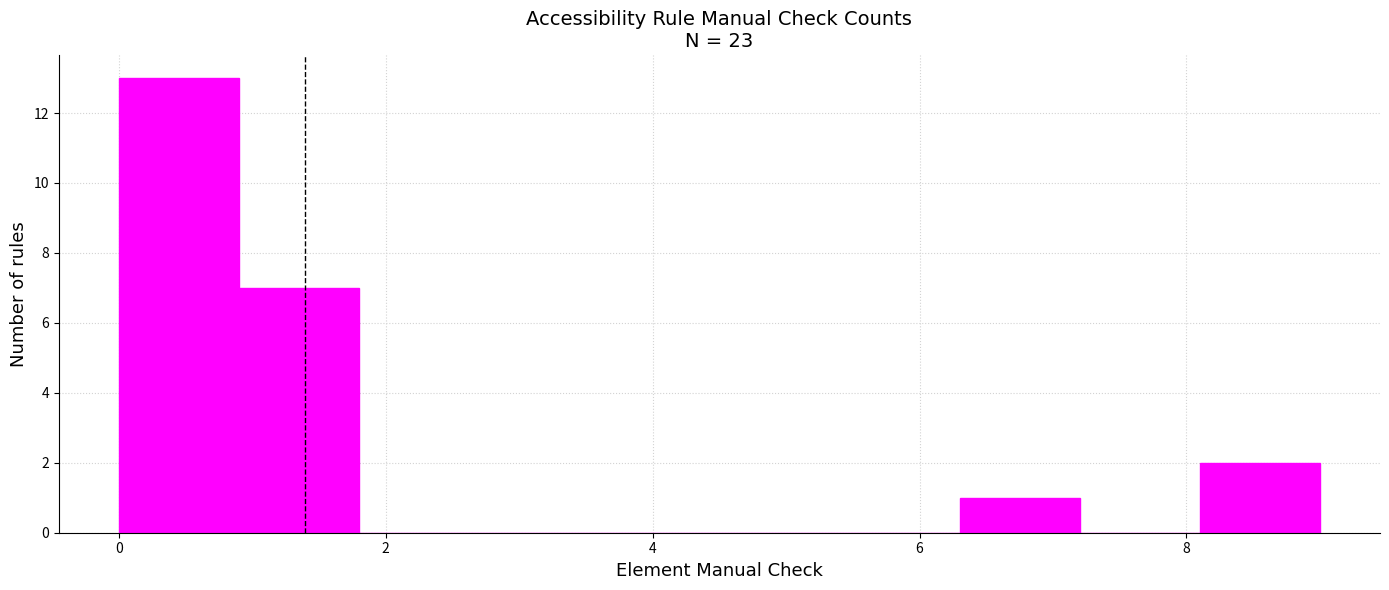

How tall is the bar that spans 6.3 to 7.2 on the x-axis? Neither the bar edges nor the heights are printed on the chart, so give them approximately, as read against the axes.

1